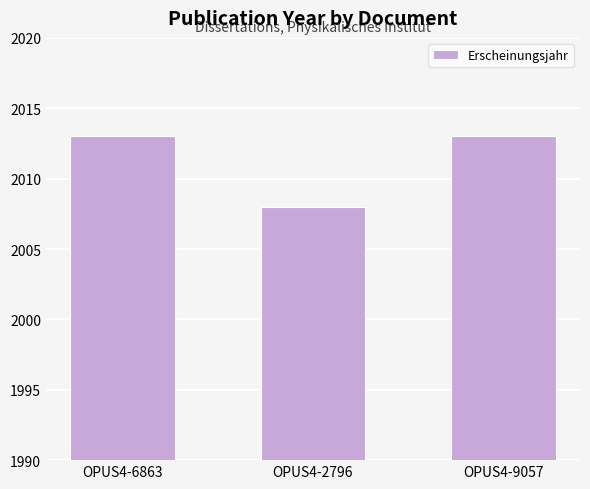

What is the smallest value displayed?

2008